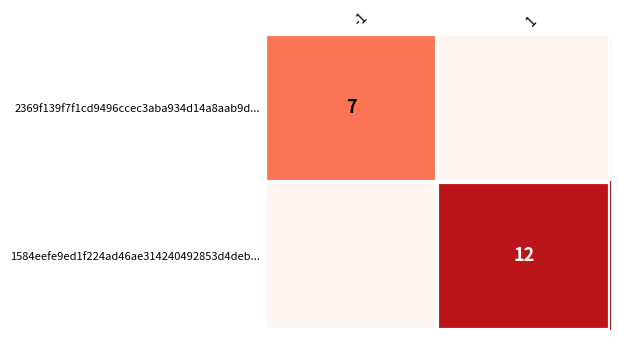

The 1584eefe9ed1f224ad46ae314240492853d4deb... series shows 3 at 1. True or false?

False